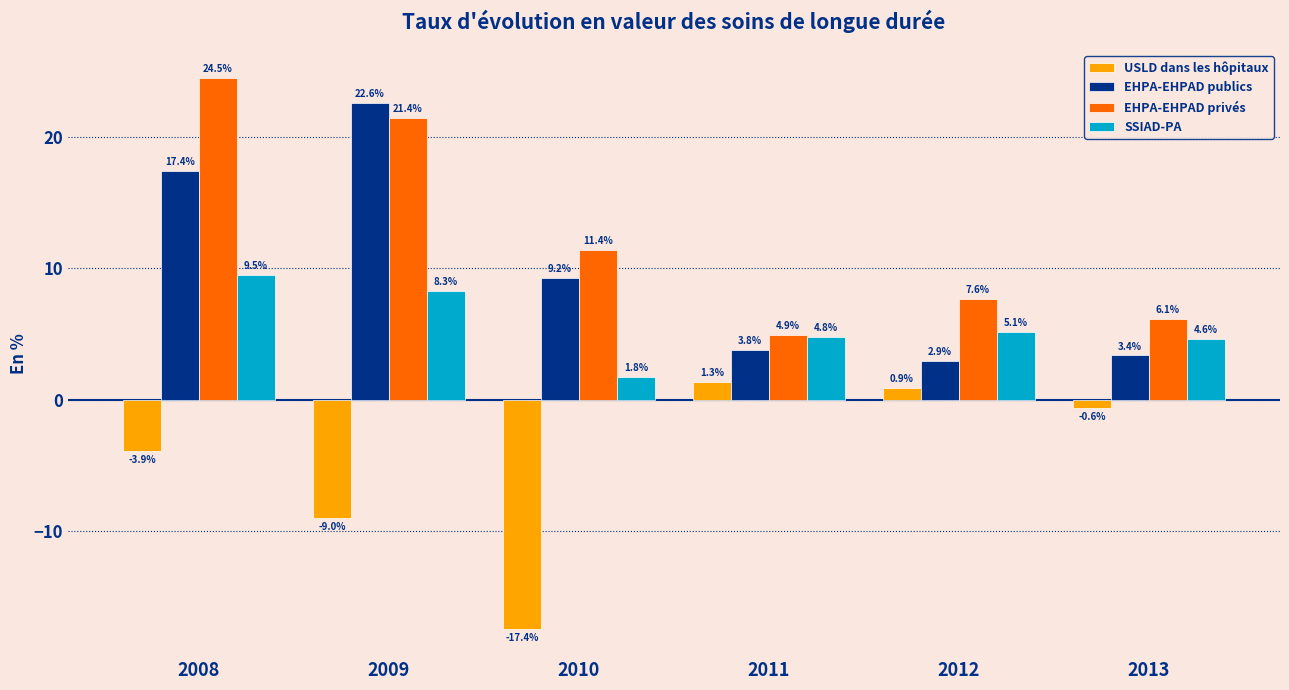

The EHPA-EHPAD publics series shows 13.7 at 2010. True or false?

False